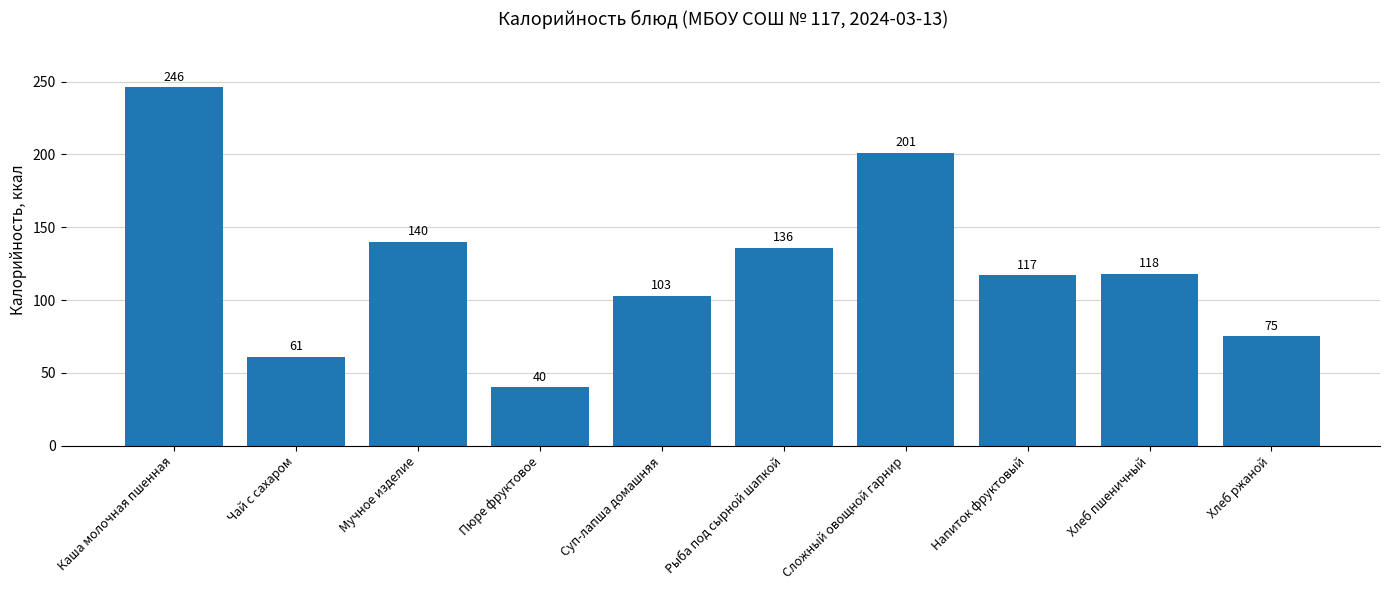

Are the bars horizontal?

No